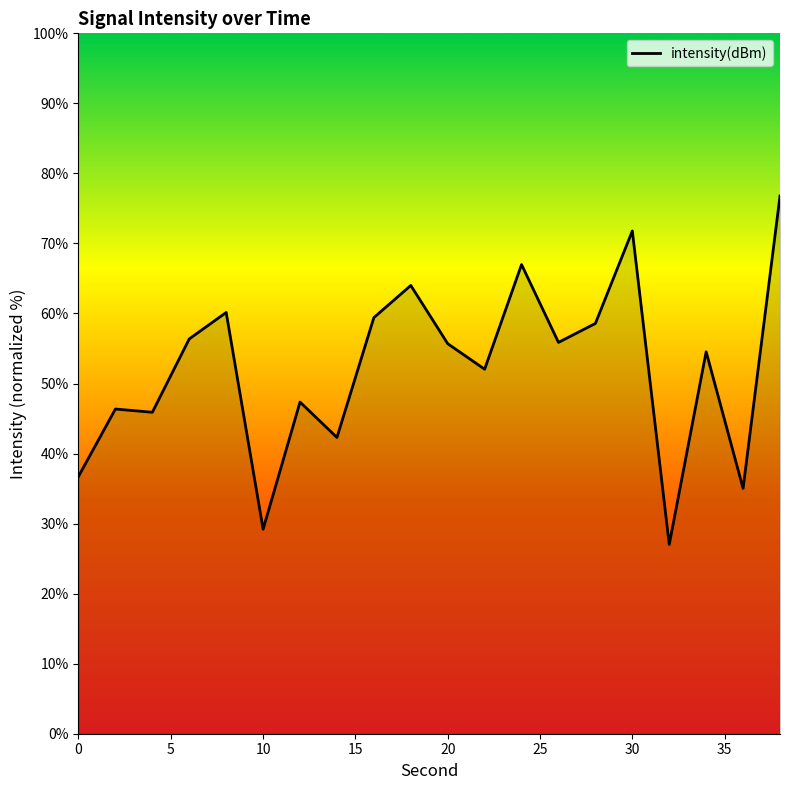

What is the greatest value displayed?

76.8